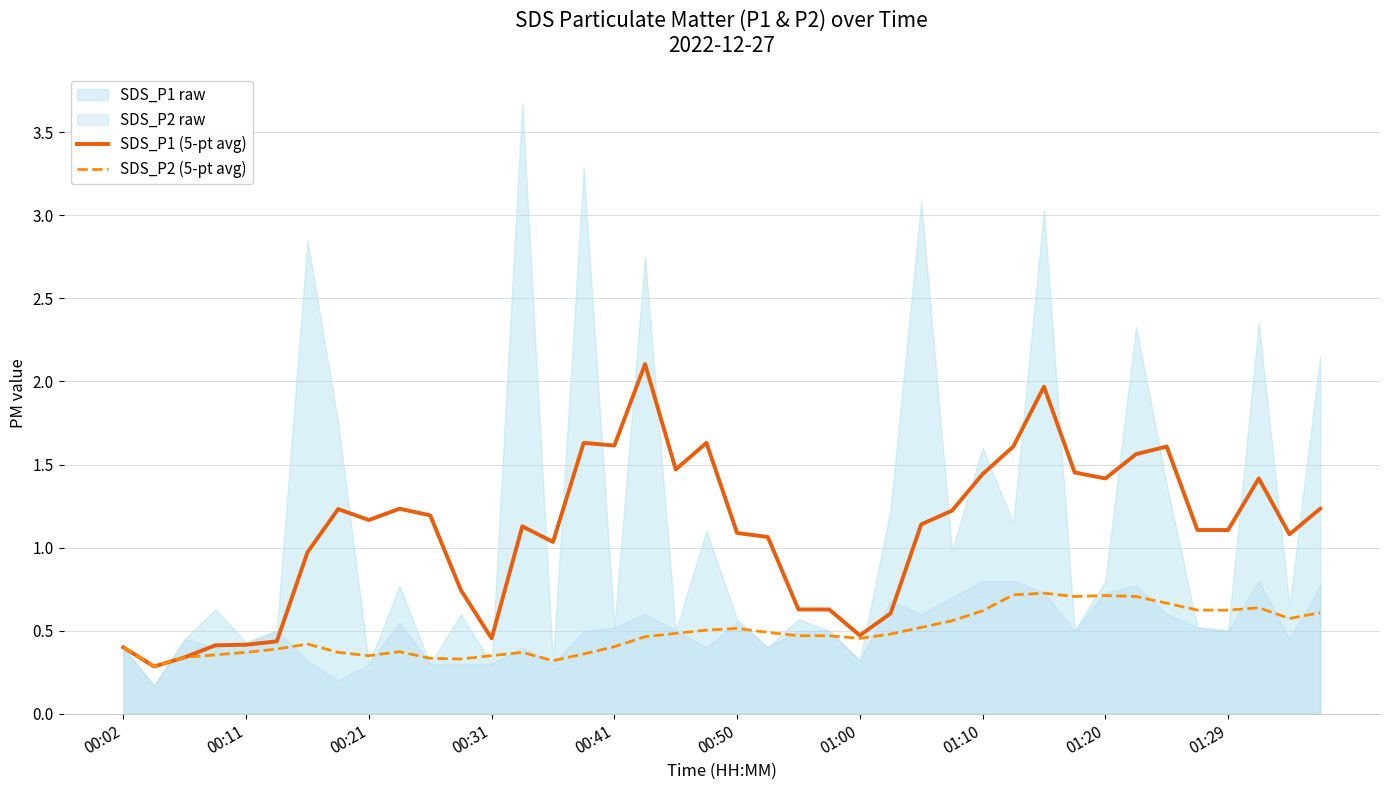

Is it true that SDS_P2 (5-pt avg) equals 0.7 at 01:20?

True